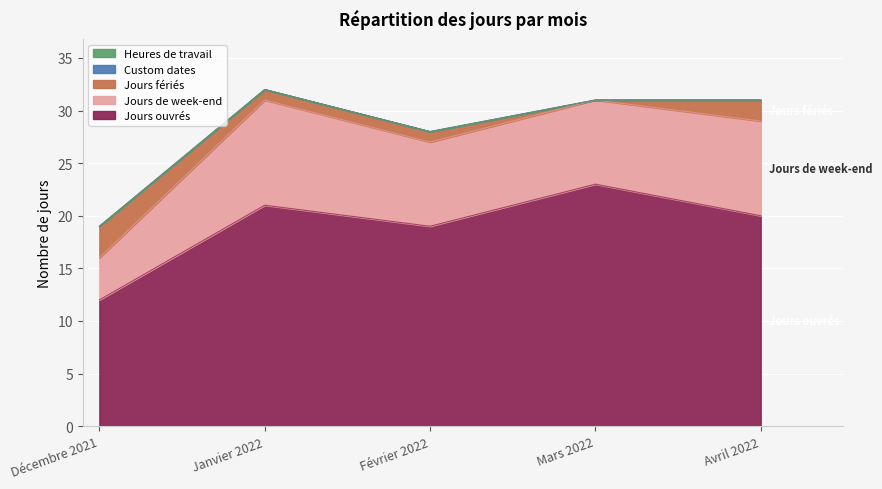

True or false: Jours ouvrés and Jours fériés intersect in this chart.

False